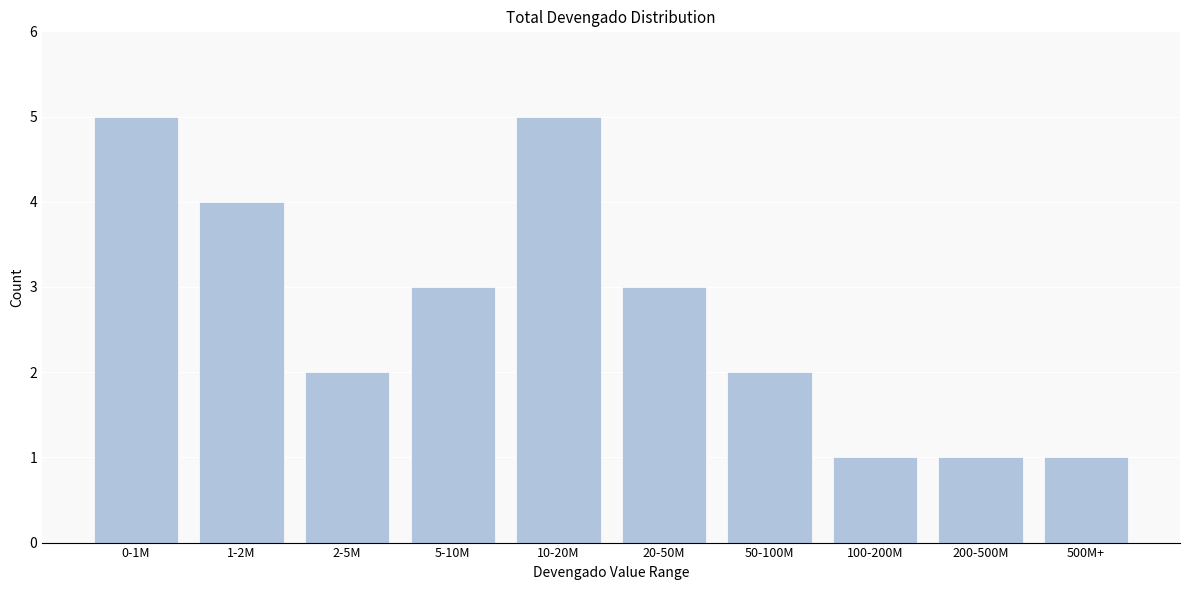

Reading left to right, extract all data points from this chart.

0-1M=5	1-2M=4	2-5M=2	5-10M=3	10-20M=5	20-50M=3	50-100M=2	100-200M=1	200-500M=1	500M+=1